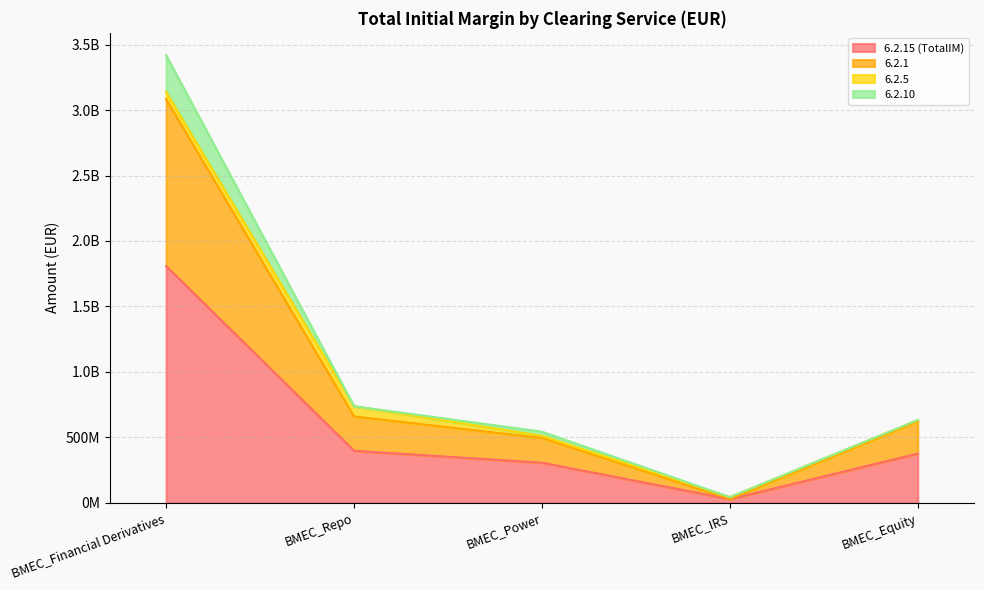

Read the 6.2.1 value at BMEC_Repo.

659870301.9